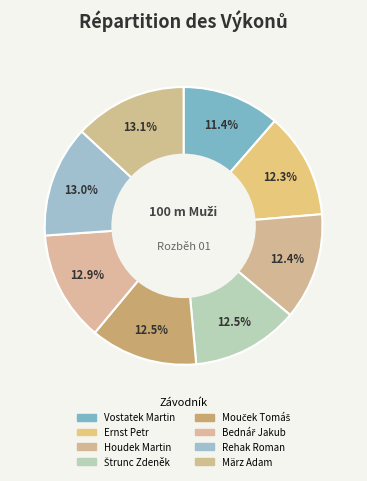

To the nearest percent, what percentage of the pie is Mouček Tomáš?

12%